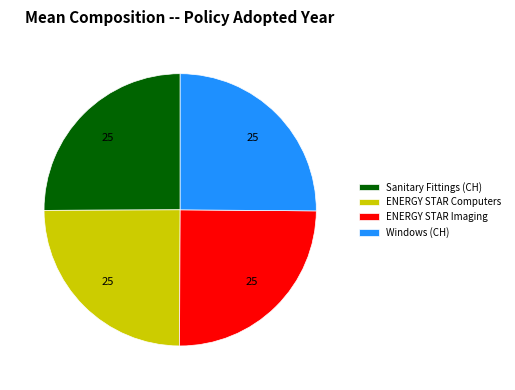

Does Windows (CH) represent more than half of the total?

No